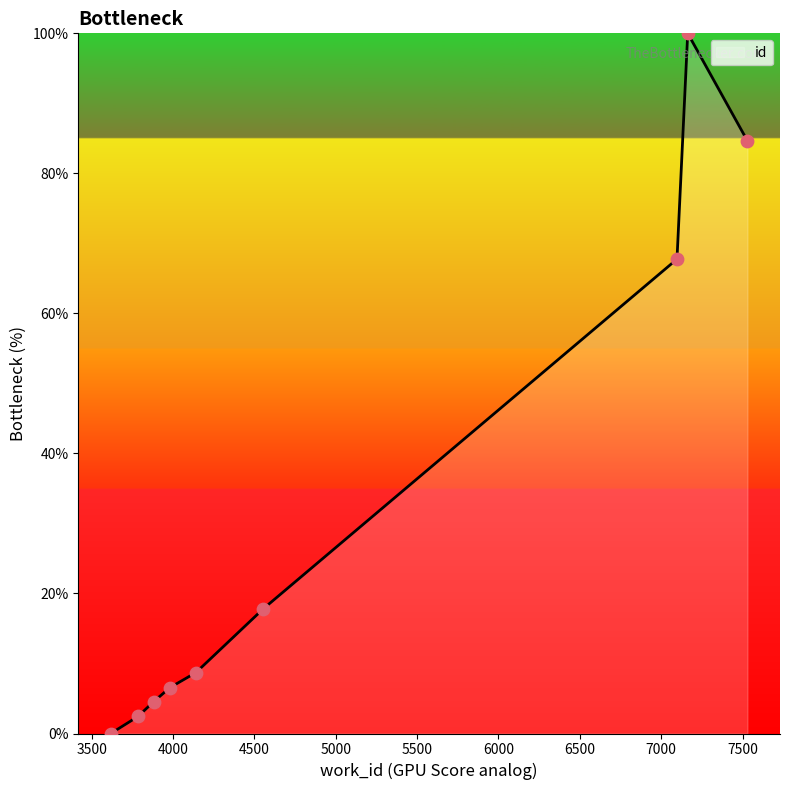

What is the maximum value shown in the chart?

100.0